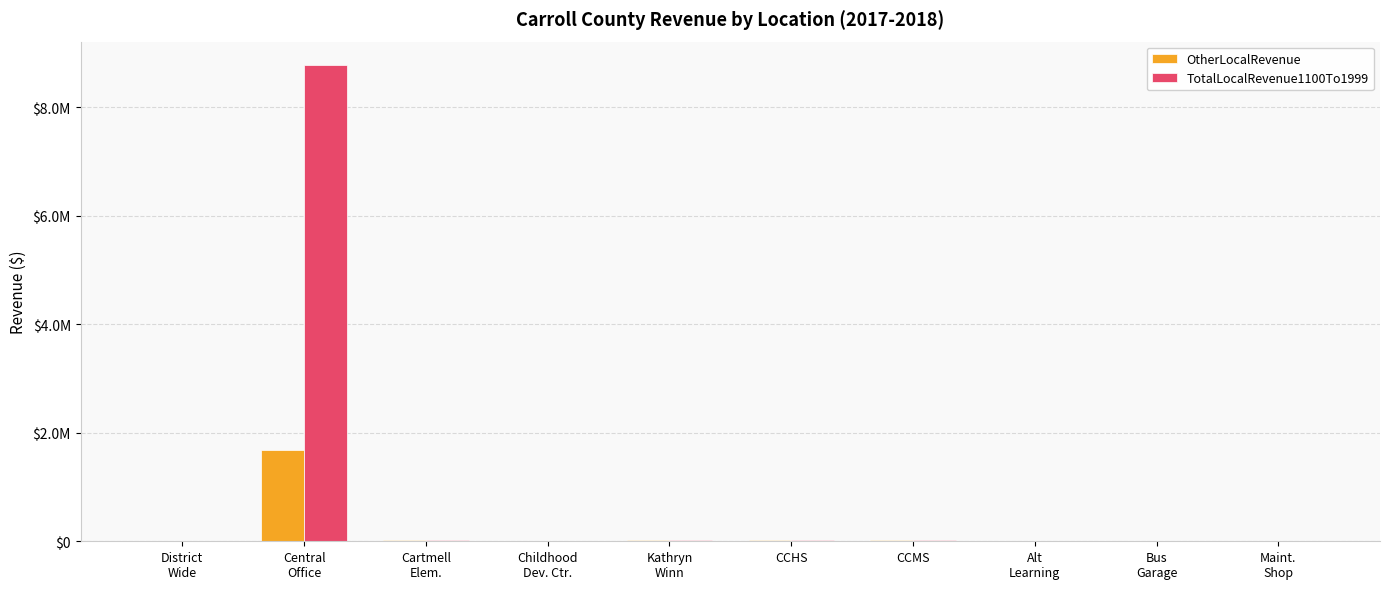

The OtherLocalRevenue series shows 35317.4 at CCHS. True or false?

False